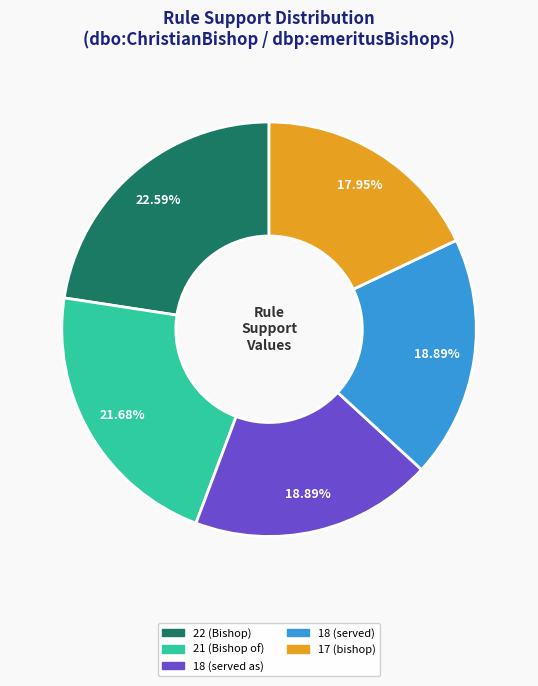

Does 18 (served) represent more than half of the total?

No